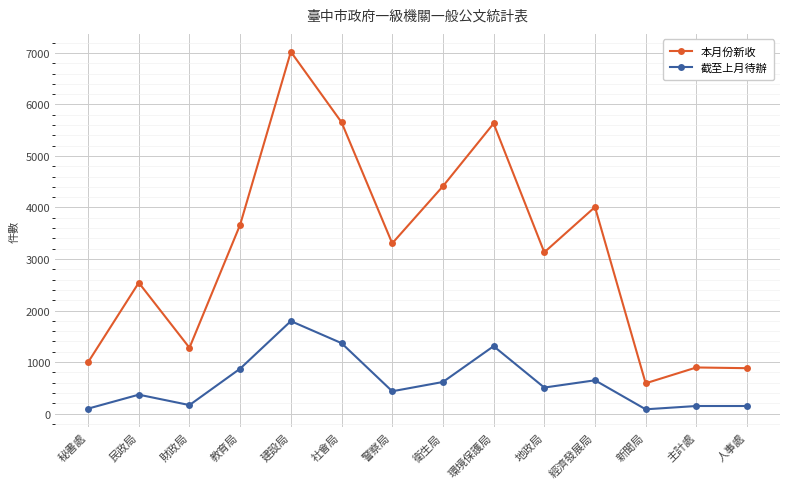

What is the difference between the highest and lowest values at 建設局?

5227